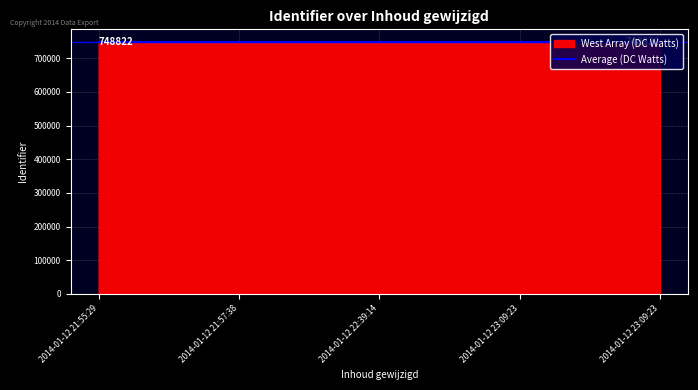

How many lines are shown in the chart?

2